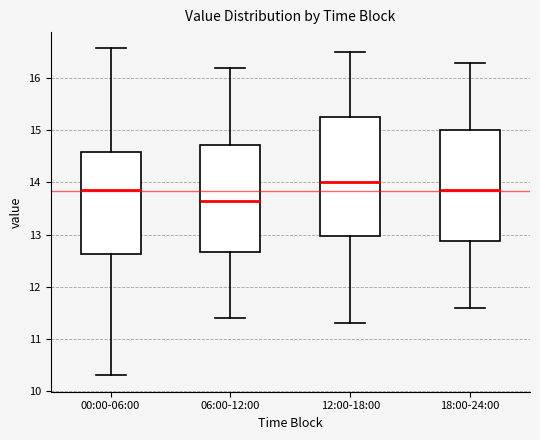

Reading left to right, transcribe this box plot: for each box, give where its median line is, the range the box spans, and where its two whiskers end, as read against the y-axis. The values are not printed on the chart, so give them approximately, as read against the axis.

00:00-06:00: median 13.9, box 12.6 to 14.6, whiskers 10.3 to 16.6
06:00-12:00: median 13.7, box 12.7 to 14.7, whiskers 11.4 to 16.2
12:00-18:00: median 14.0, box 13.0 to 15.3, whiskers 11.3 to 16.5
18:00-24:00: median 13.9, box 12.9 to 15.0, whiskers 11.6 to 16.3